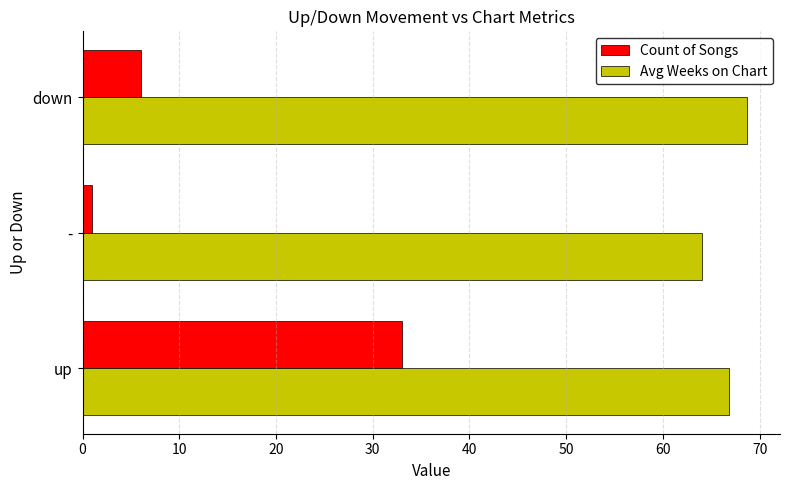

Which series changed the most between up and -?

Count of Songs